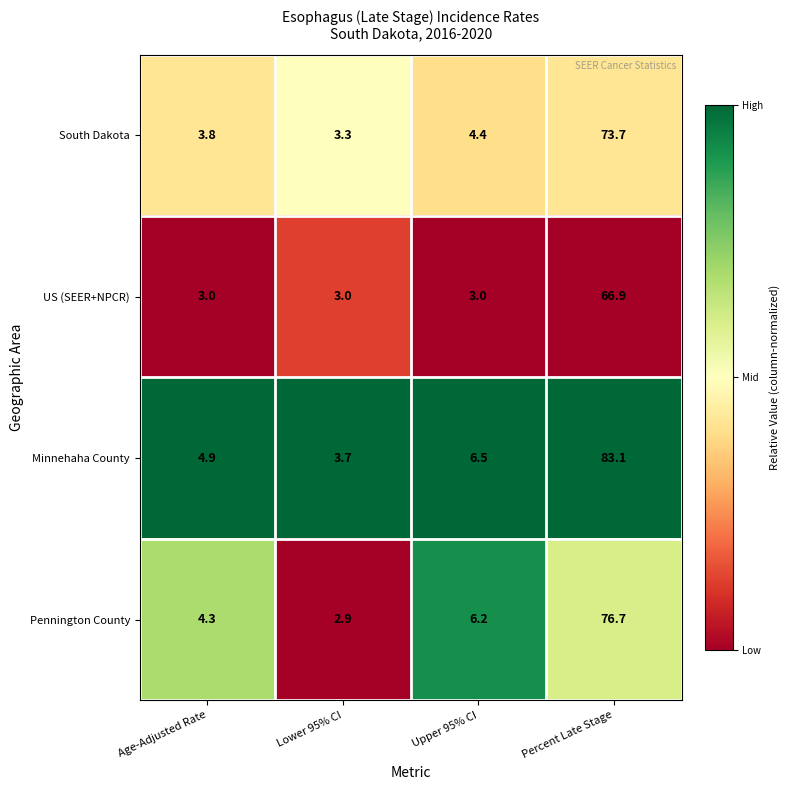

What is the difference between the Minnehaha County values at Lower 95% CI and Percent Late Stage?

79.4